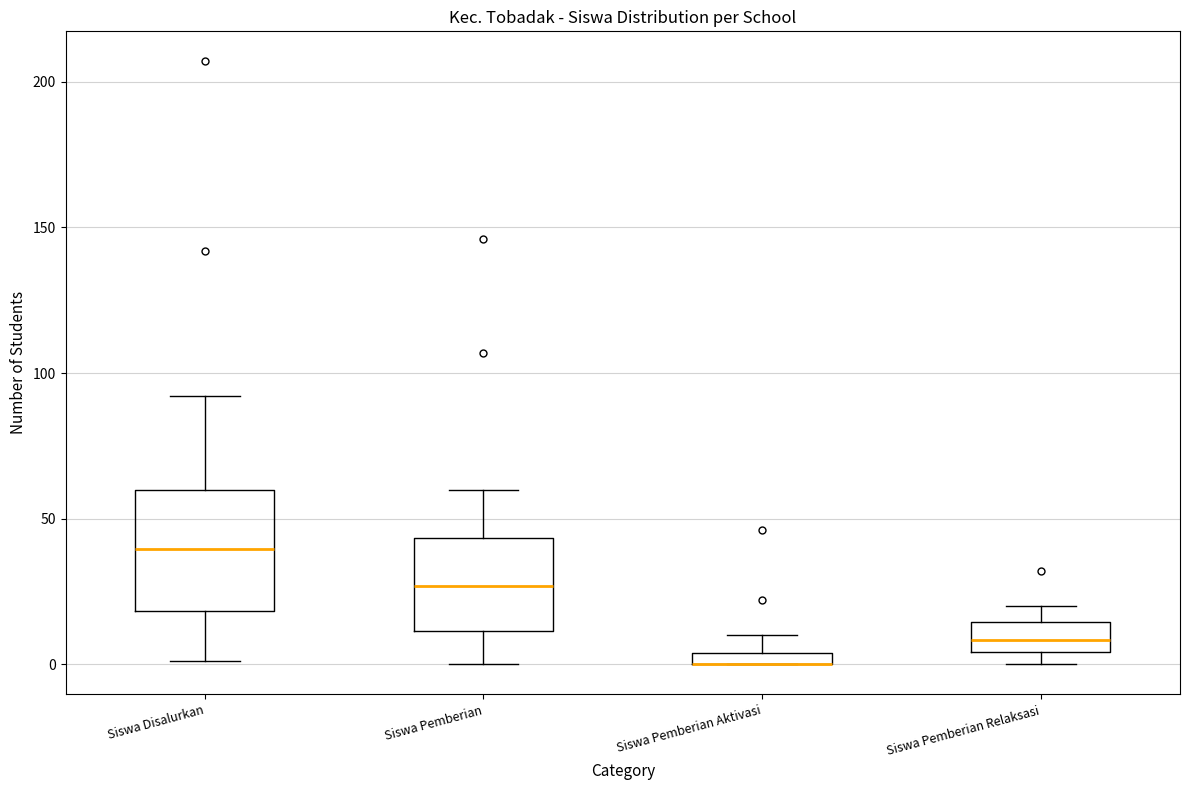

Where does the upper whisker of the box for Siswa Pemberian Aktivasi end on the y-axis? The values are not printed on the chart, so give them approximately, as read against the axis.

10